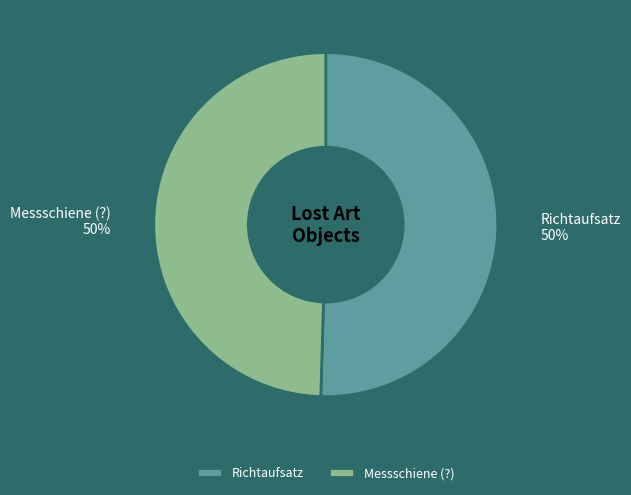

To the nearest percent, what is the average slice percentage?

50%